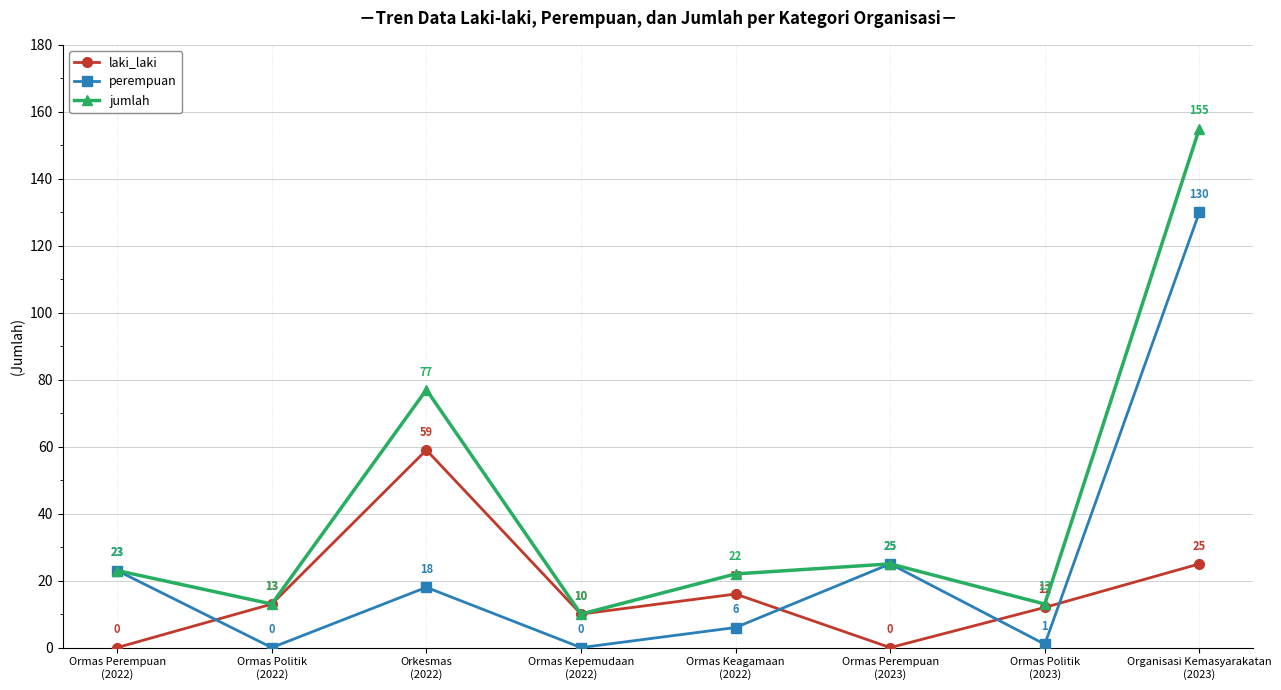

At how many categories does at least one series exceed 70?

2